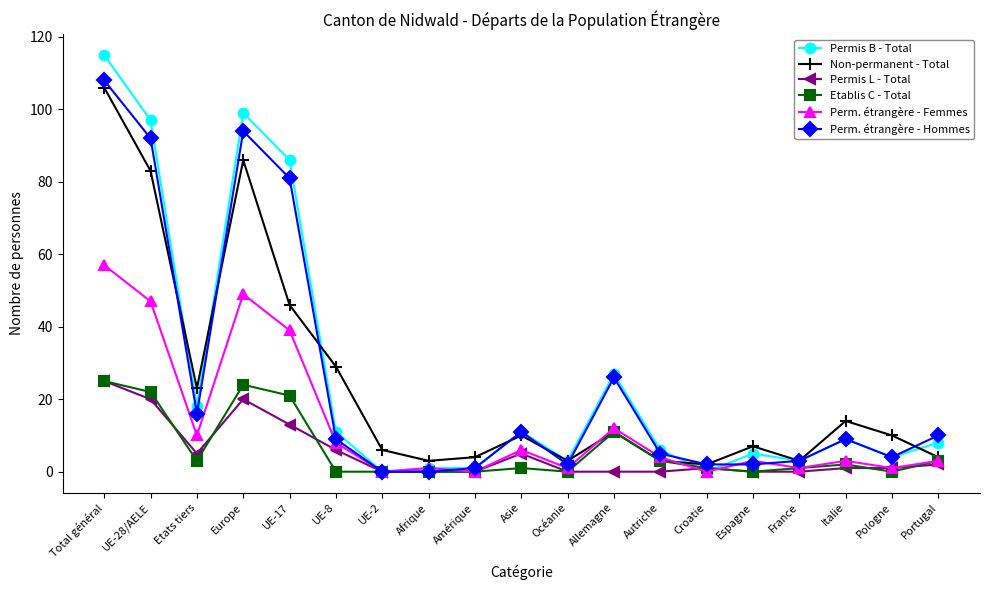

How many series are shown in this chart?

6